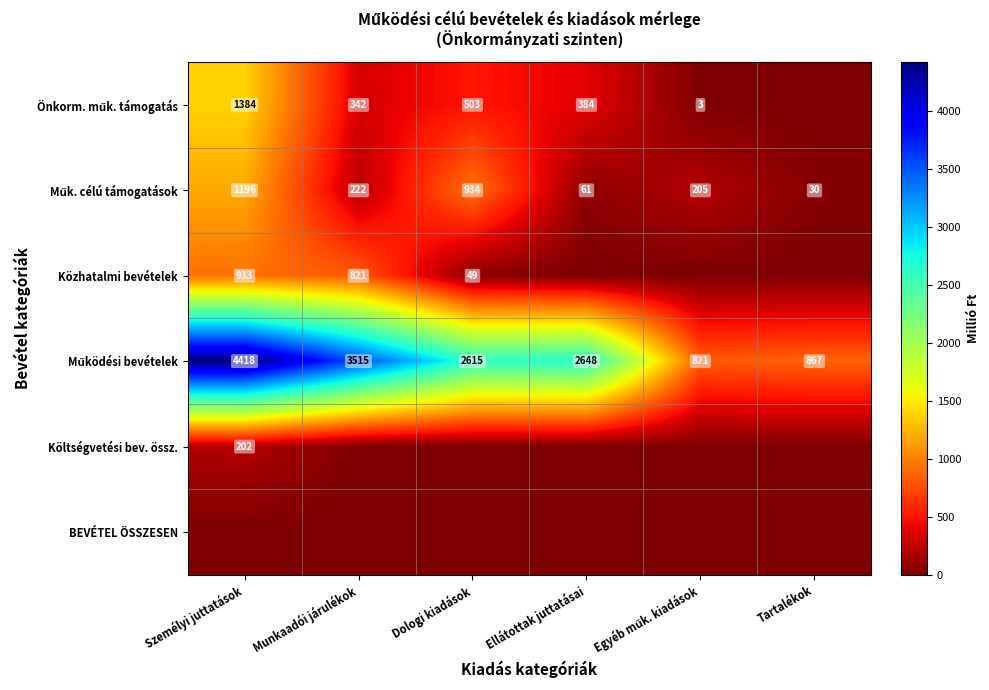

At which label is Önkorm. műk. támogatás closest to 691?

Dologi kiadások